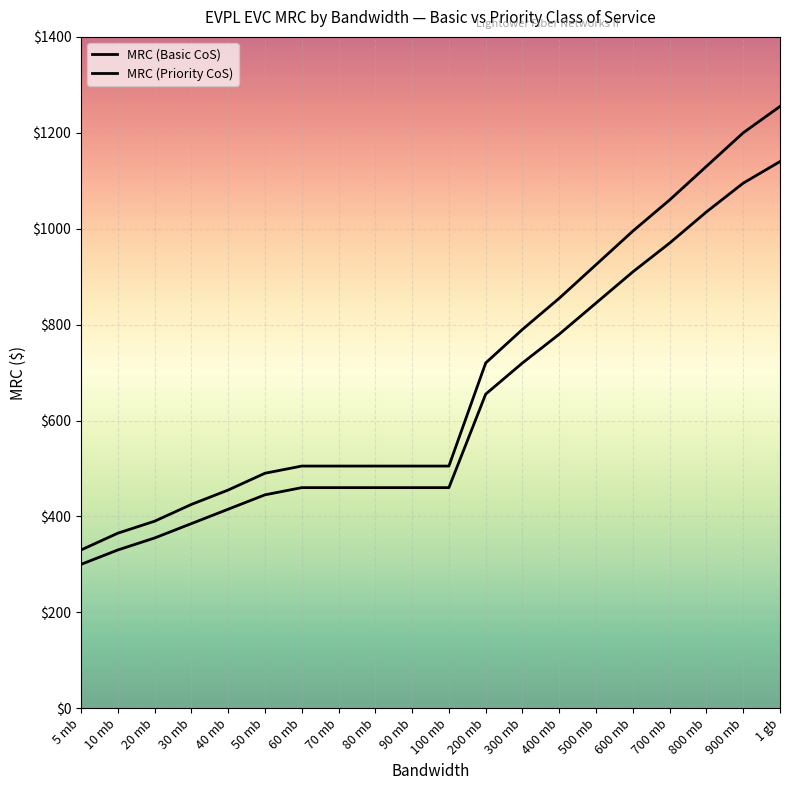

Which series has the largest range (max minus min)?

MRC (Priority CoS)